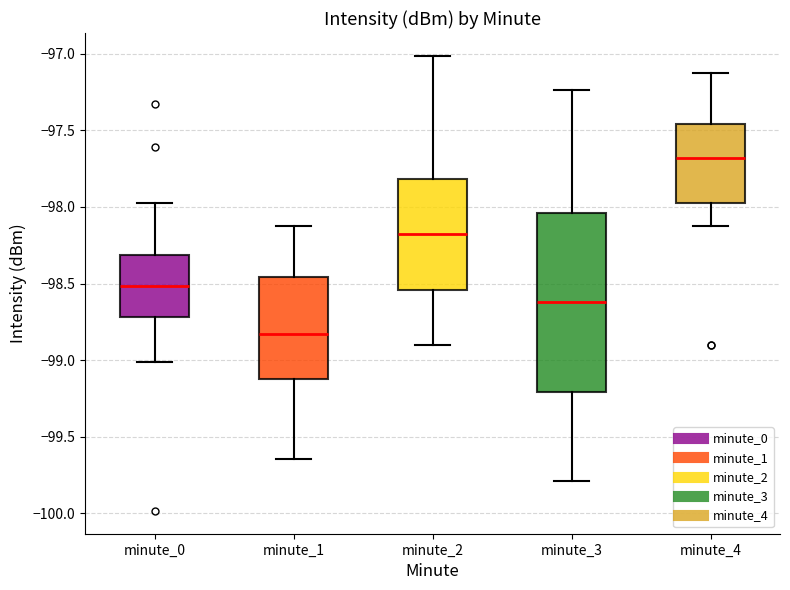

Reading left to right, transcribe this box plot: for each box, give where its median line is, the range the box spans, and where its two whiskers end, as read against the y-axis. The values are not printed on the chart, so give them approximately, as read against the axis.

minute_0: median -98.50, box -98.70 to -98.30, whiskers -99.00 to -98.00
minute_1: median -98.85, box -99.10 to -98.45, whiskers -99.65 to -98.10
minute_2: median -98.20, box -98.55 to -97.80, whiskers -98.90 to -97.00
minute_3: median -98.60, box -99.20 to -98.05, whiskers -99.80 to -97.25
minute_4: median -97.70, box -97.95 to -97.45, whiskers -98.10 to -97.10